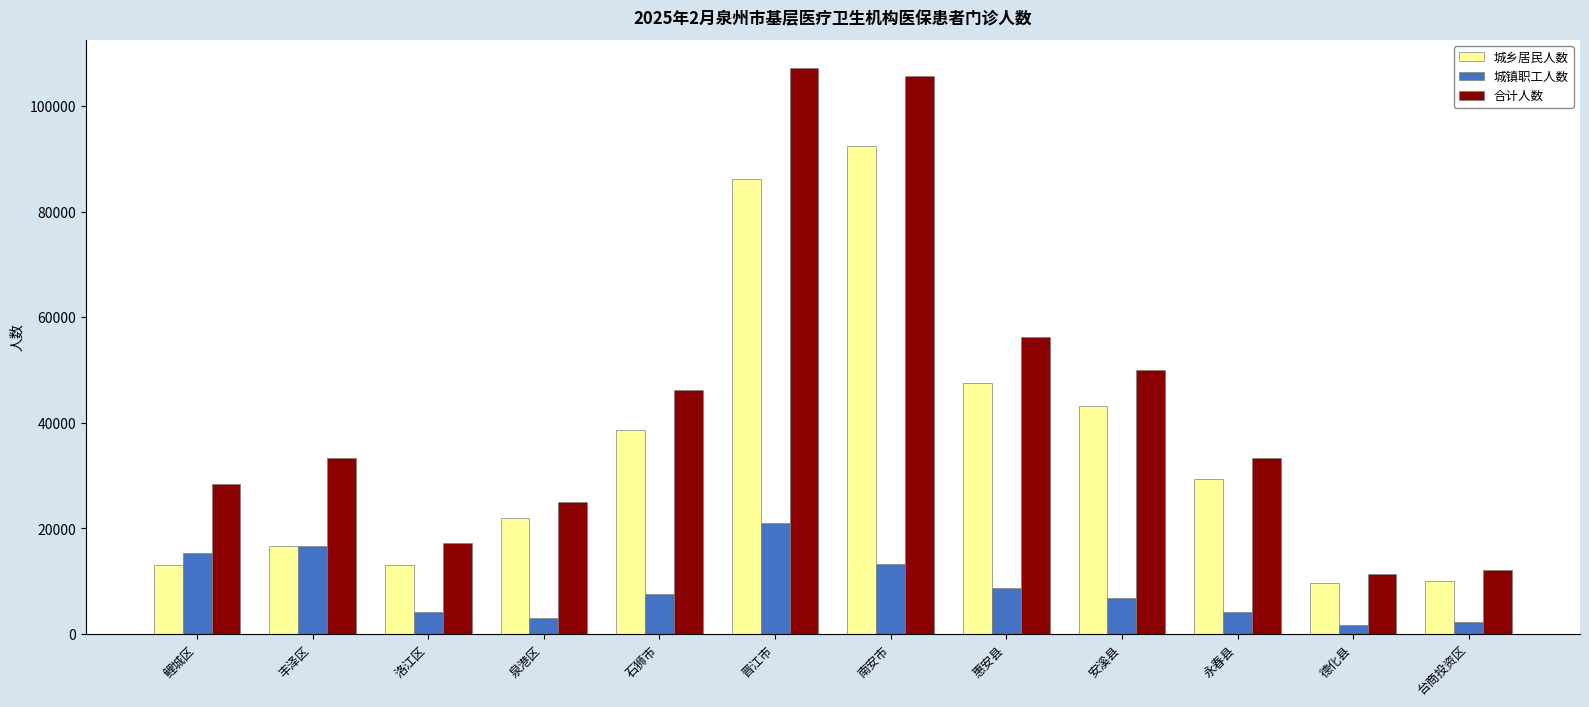

List the series in order of their peak value, highest first.

合计人数, 城乡居民人数, 城镇职工人数